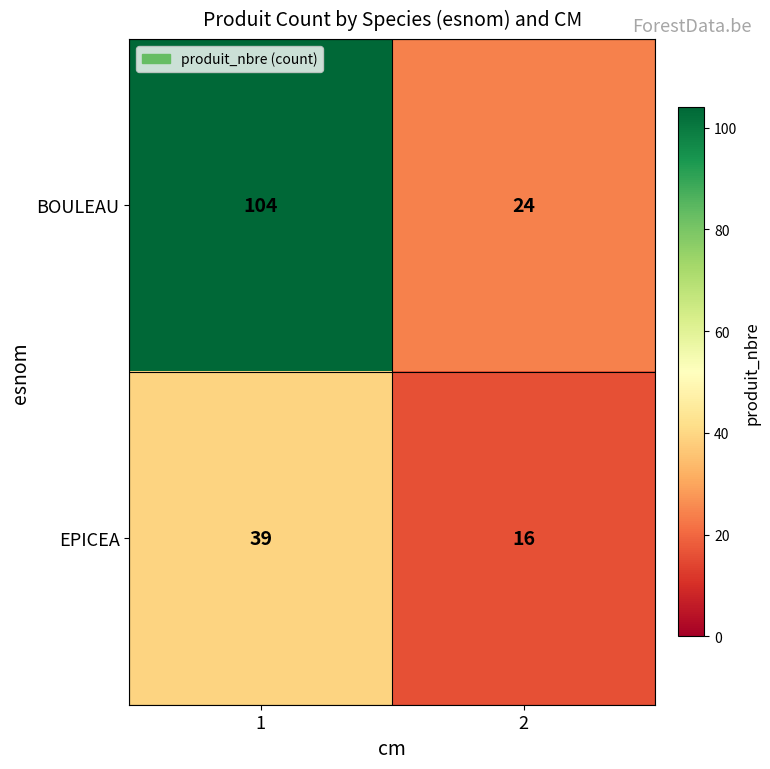

The BOULEAU series shows 10 at 2. True or false?

False